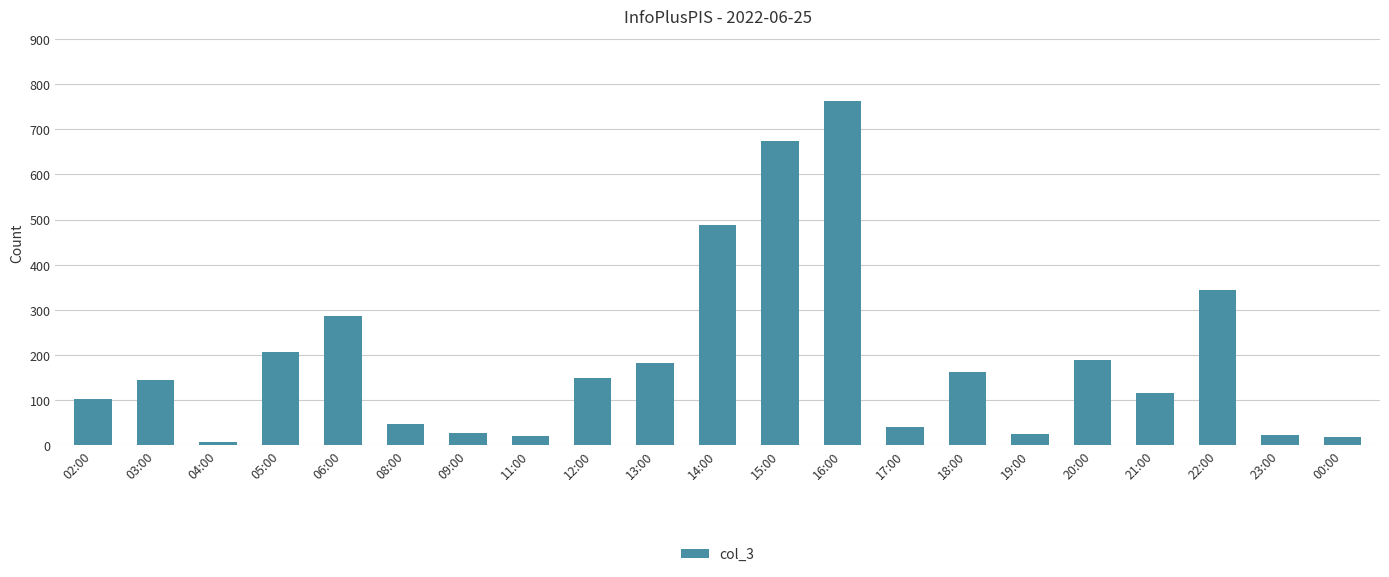

Read the value at 21:00, to the nearest 10.

120